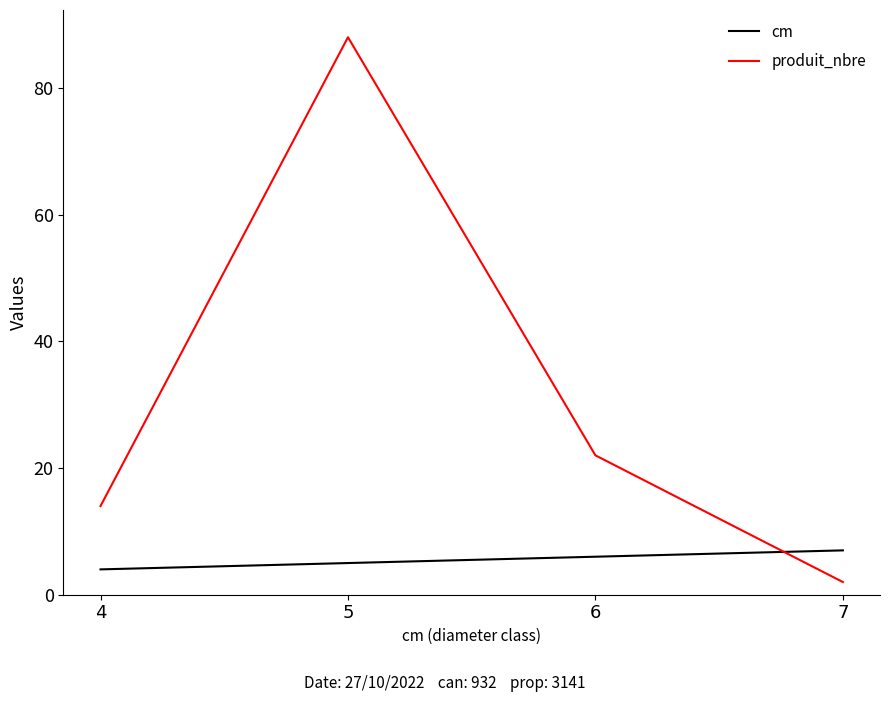

How many intersections are there between produit_nbre and cm?

1